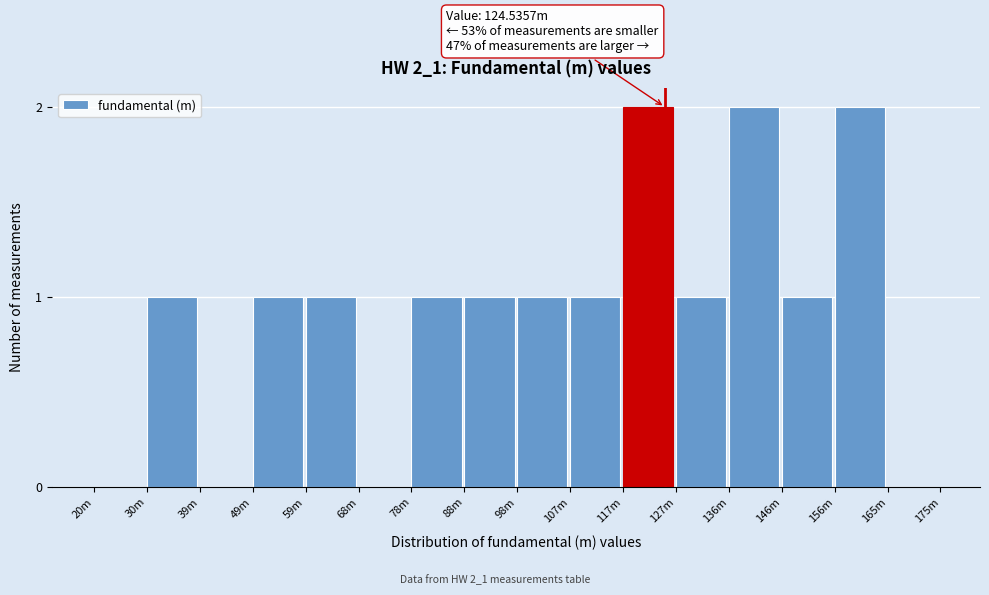

Reading right to left, what are all the values shown in this chart?

165m=0	156m=2	146m=1	136m=2	127m=1	117m=2	107m=1	98m=1	88m=1	78m=1	68m=0	59m=1	49m=1	39m=0	30m=1	20m=0